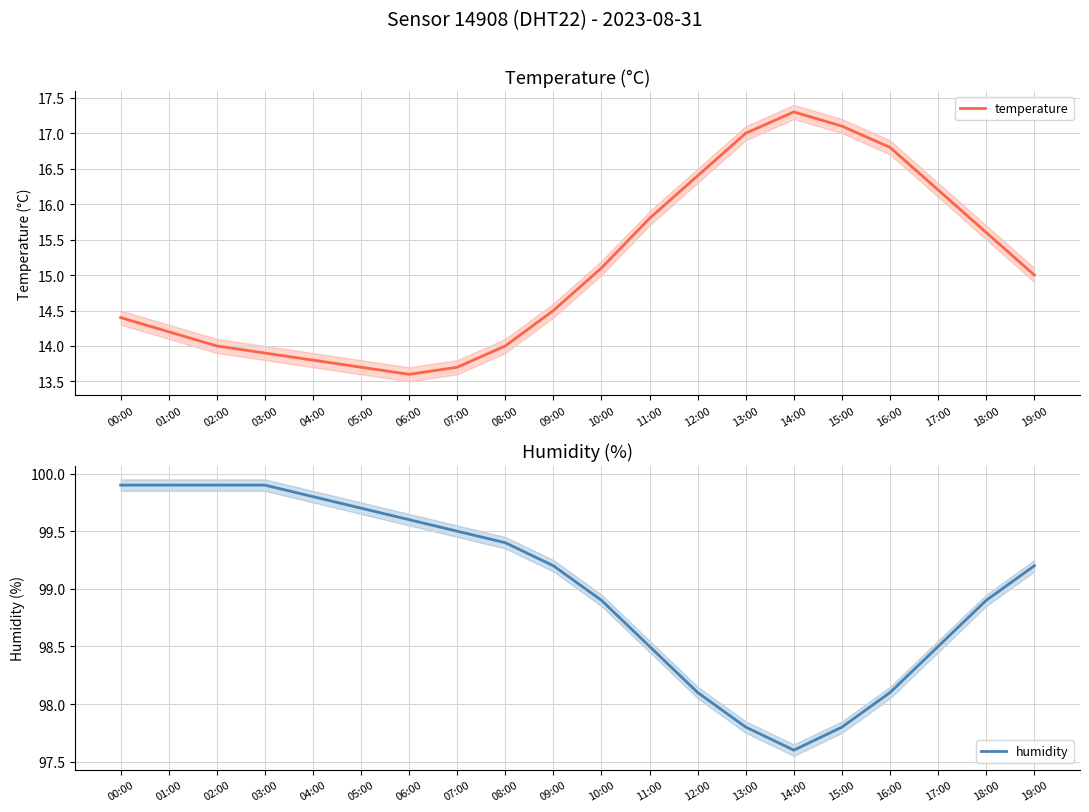

What is the greatest value displayed?

99.9